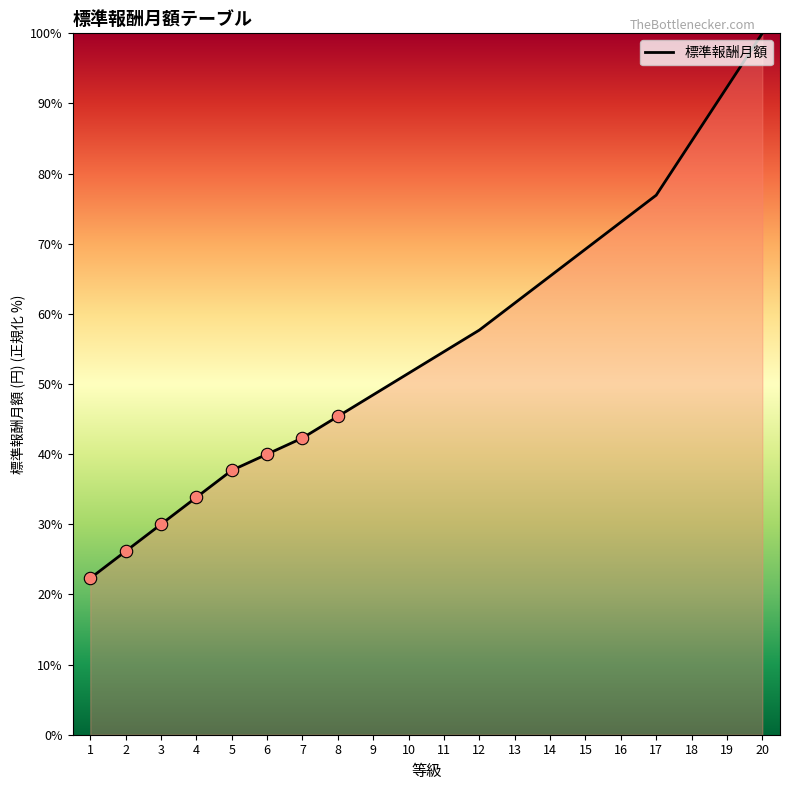

What is the change in value from 9 to 12?

+9.2